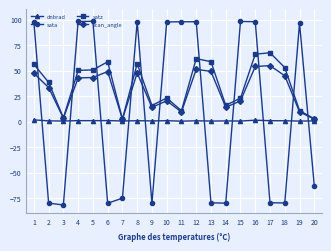

Between 1 and 3, which series saw the biggest shift?

sata